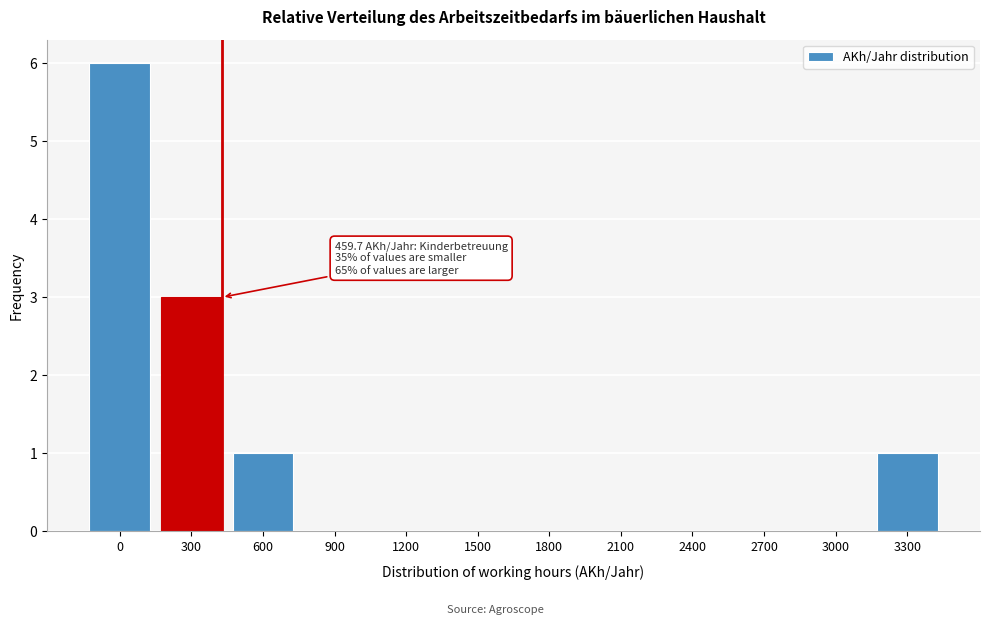

Reading left to right, transcribe all the data shown in this chart.

0=6	300=3	600=1	900=0	1200=0	1500=0	1800=0	2100=0	2400=0	2700=0	3000=0	3300=1